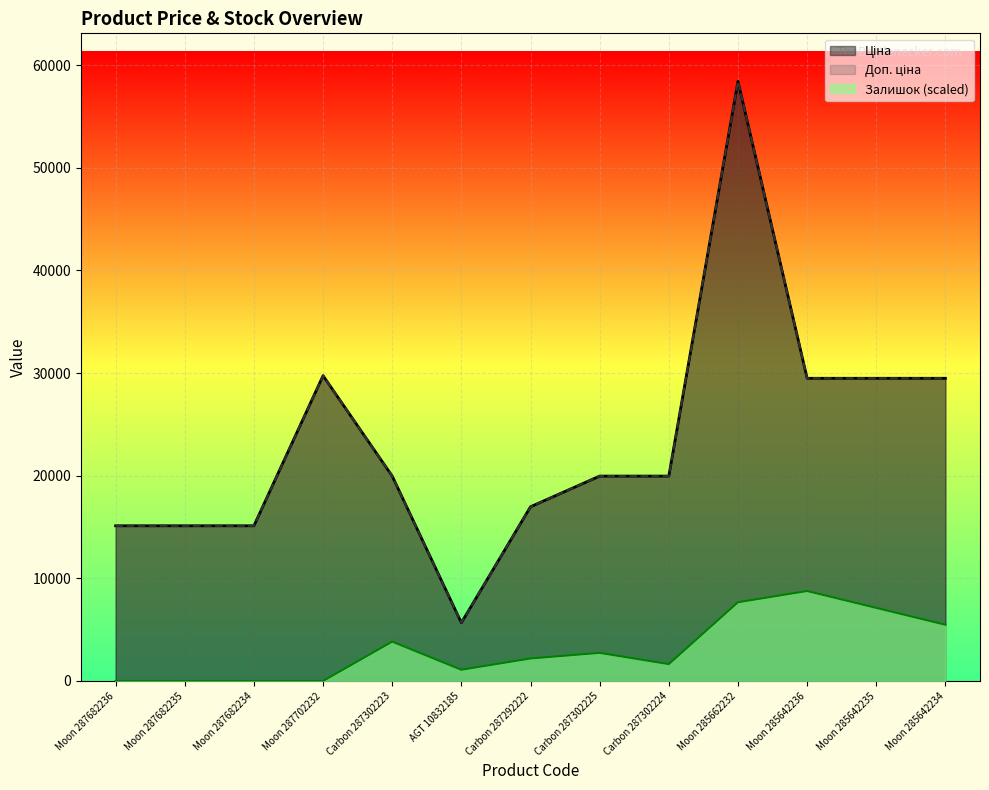

What is the difference between the maximum and minimum values in the Ціна series?

52752.7